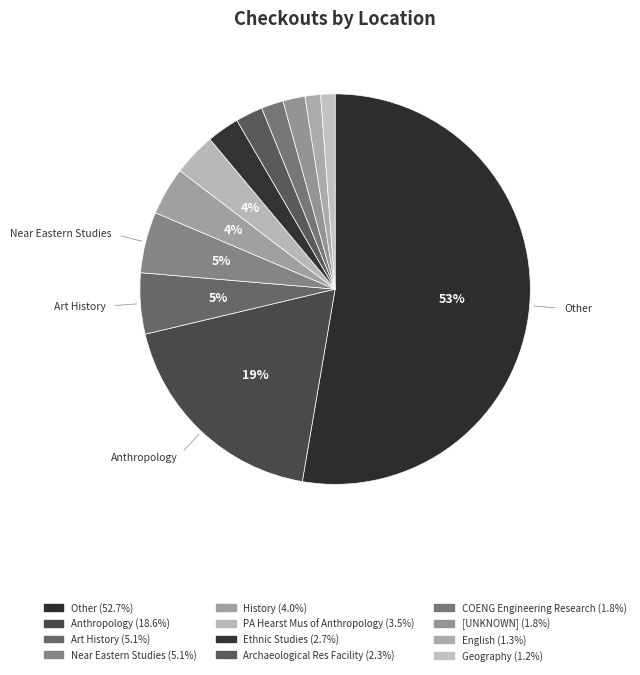

Count the number of slices in the pie.

12